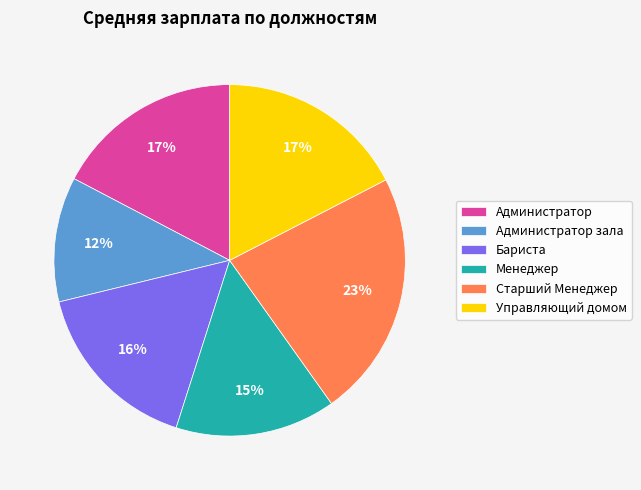

Count the number of slices in the pie.

6